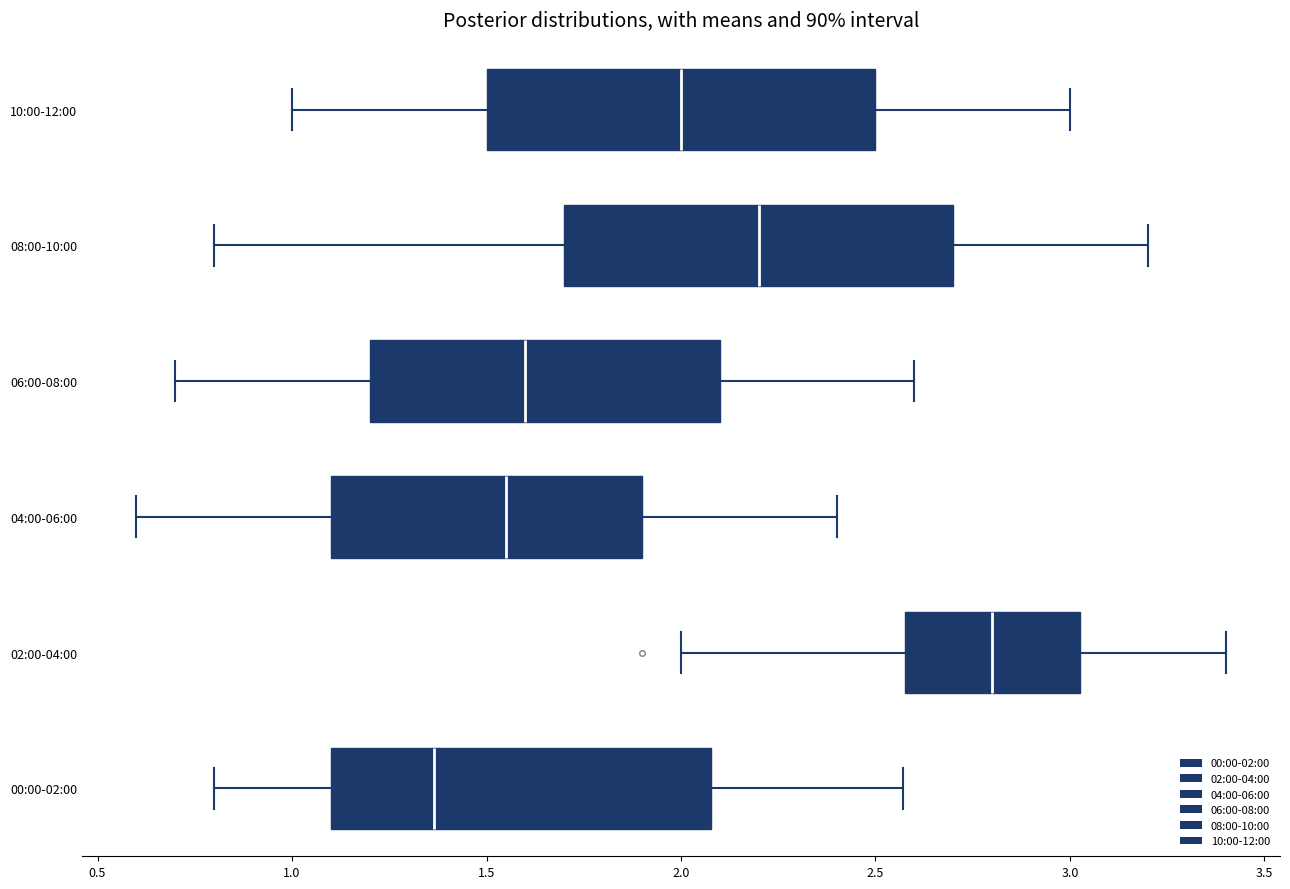

Reading bottom to top, transcribe this box plot: for each box, give where its median line is, the range the box spans, and where its two whiskers end, as read against the x-axis. The values are not printed on the chart, so give them approximately, as read against the axis.

00:00-02:00: median 1.35, box 1.10 to 2.10, whiskers 0.80 to 2.55
02:00-04:00: median 2.80, box 2.60 to 3.05, whiskers 2.00 to 3.40
04:00-06:00: median 1.55, box 1.10 to 1.90, whiskers 0.60 to 2.40
06:00-08:00: median 1.60, box 1.20 to 2.10, whiskers 0.70 to 2.60
08:00-10:00: median 2.20, box 1.70 to 2.70, whiskers 0.80 to 3.20
10:00-12:00: median 2.00, box 1.50 to 2.50, whiskers 1.00 to 3.00